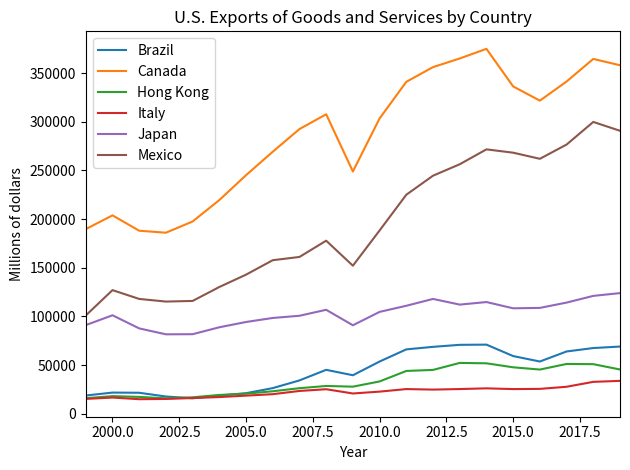

Which series has the largest total across all categories?

Canada